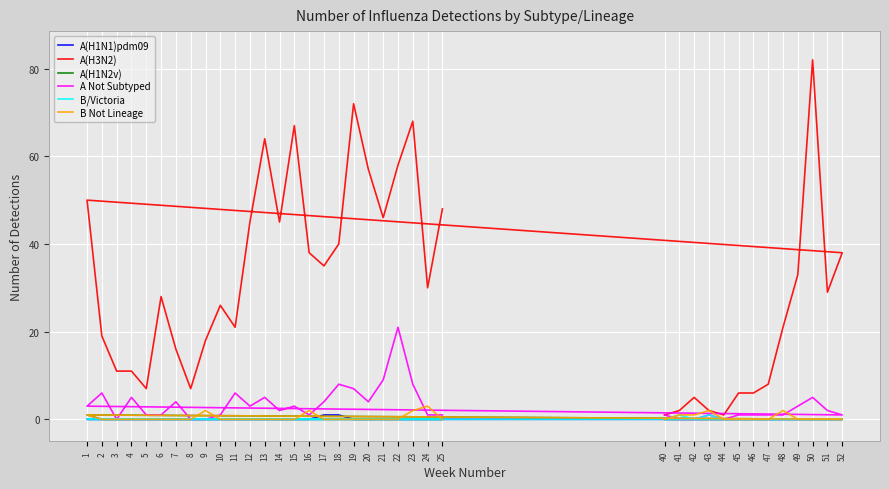

What is the highest value of the A Not Subtyped series?

21